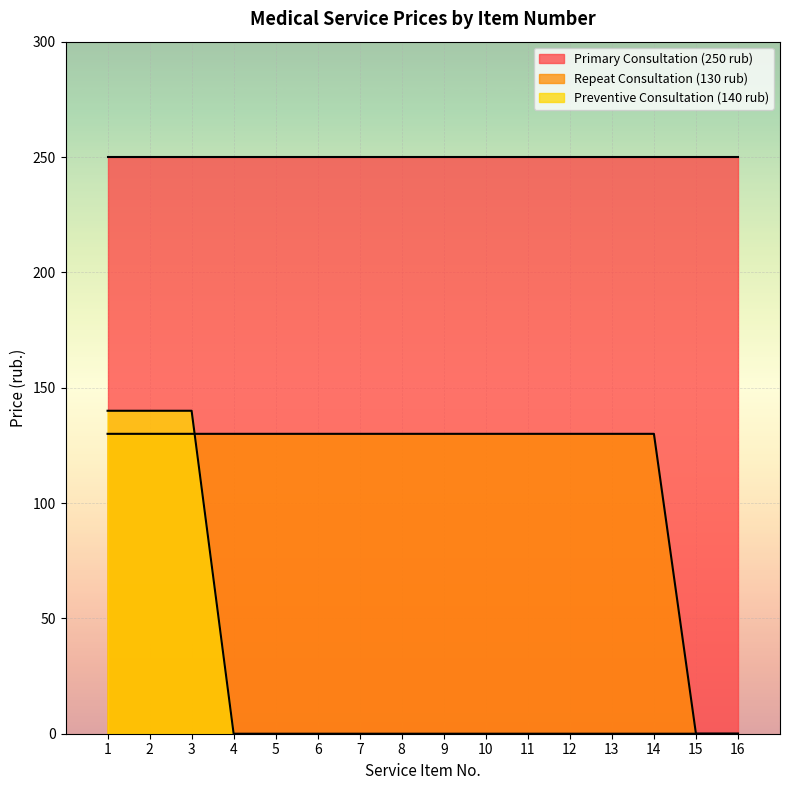

Where is Repeat Consultation (130 rub) nearest to the value 65?

1